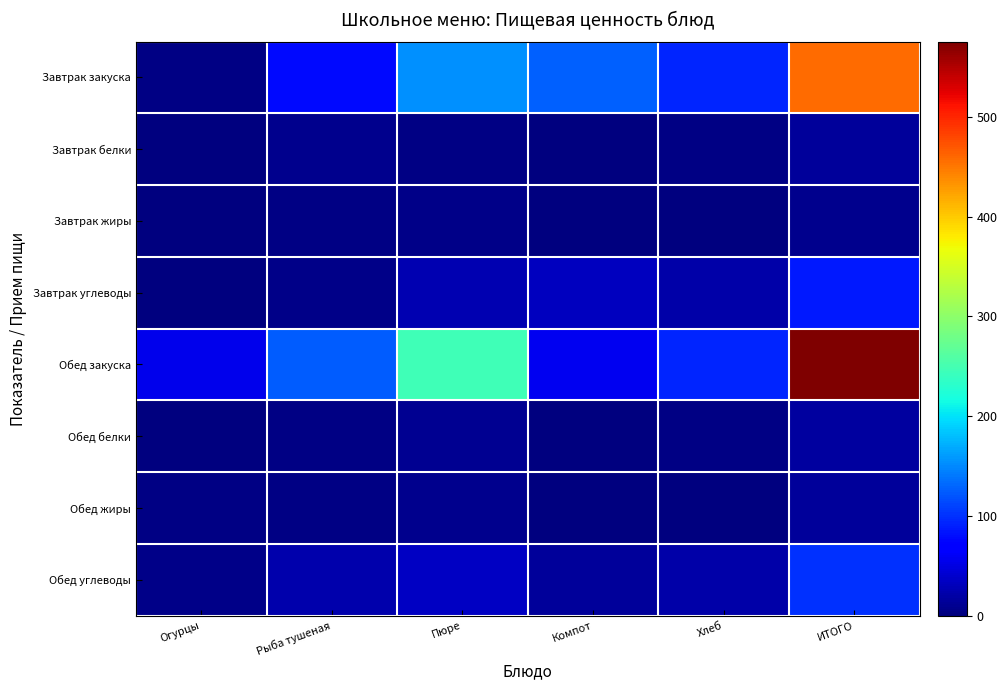

What is the difference between the highest and lowest values at Компот?

127.8